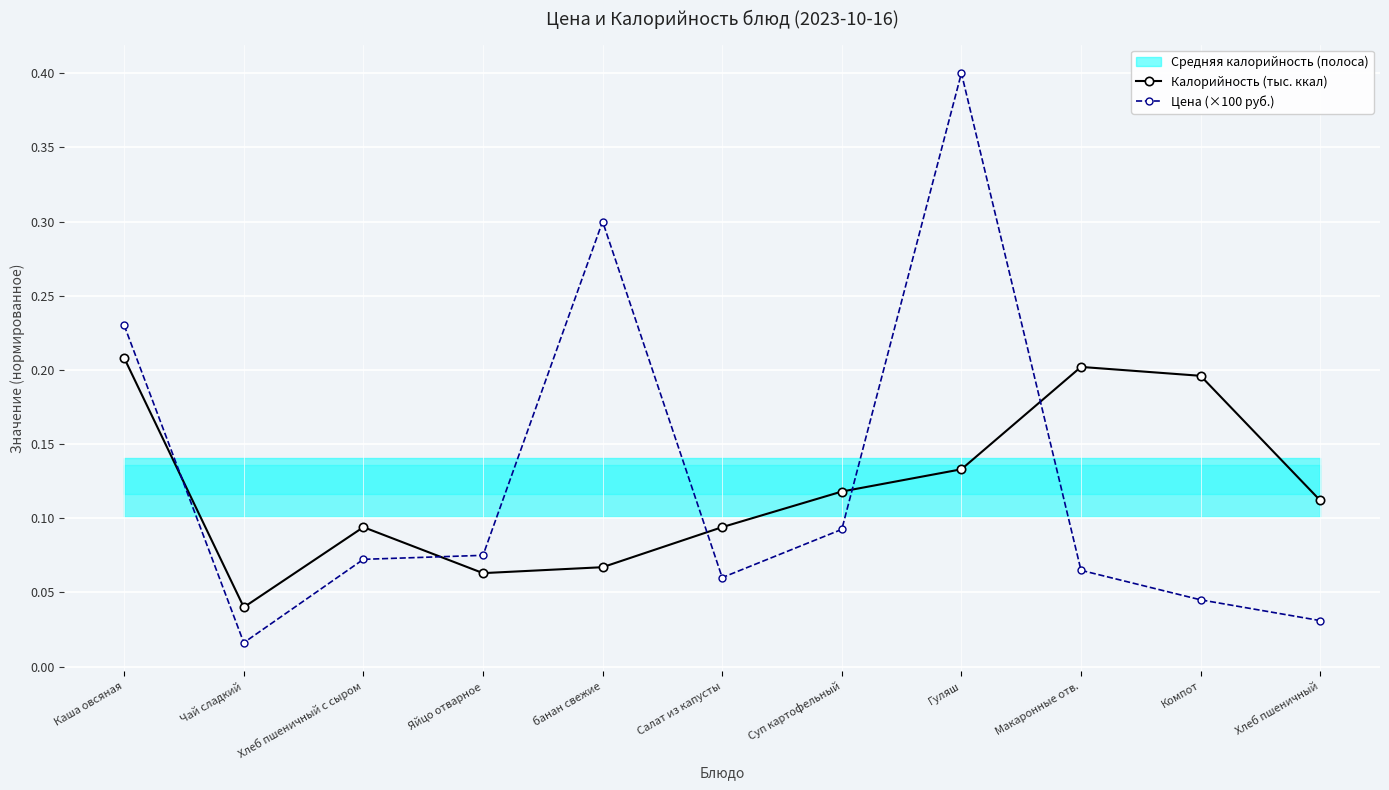

Reading left to right, transcribe all the data shown in this chart.

Калорийность (тыс. ккал): Каша овсяная=0.2	Чай сладкий=0.0	Хлеб пшеничный с сыром=0.1	Яйцо отварное=0.1	банан свежие=0.1	Салат из капусты=0.1	Суп картофельный=0.1	Гуляш=0.1	Макаронные отв.=0.2	Компот=0.2	Хлеб пшеничный=0.1
Цена (×100 руб.): Каша овсяная=0.2	Чай сладкий=0.0	Хлеб пшеничный с сыром=0.1	Яйцо отварное=0.1	банан свежие=0.3	Салат из капусты=0.1	Суп картофельный=0.1	Гуляш=0.4	Макаронные отв.=0.1	Компот=0.0	Хлеб пшеничный=0.0